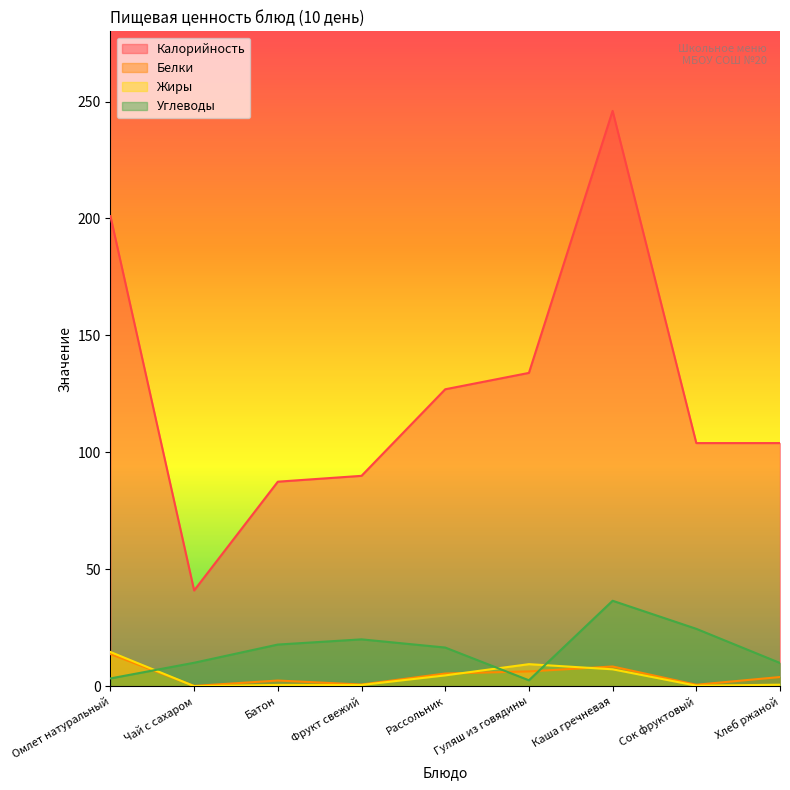

What is the difference between the Углеводы values at Каша гречневая and Омлет натуральный?

33.2